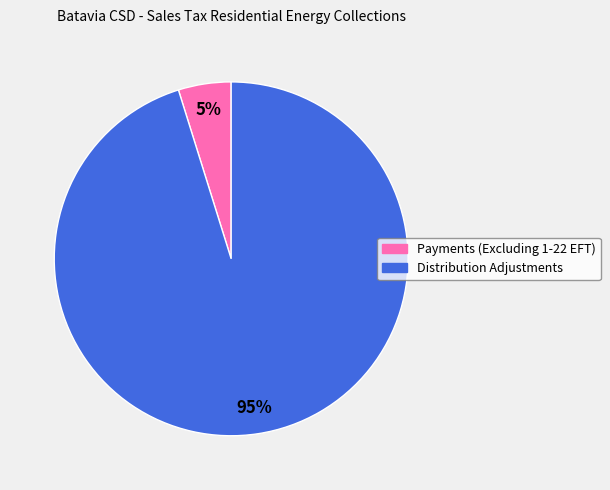

Which category has the biggest portion of the pie?

Distribution Adjustments